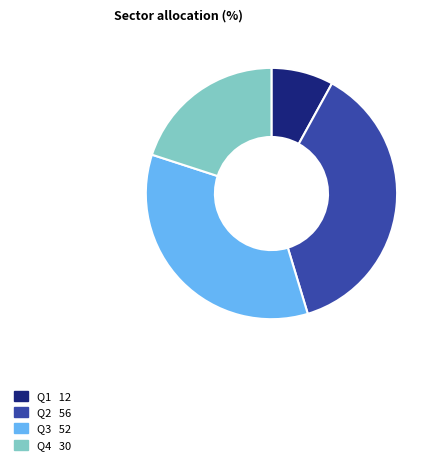

Is there a majority slice in this chart?

No